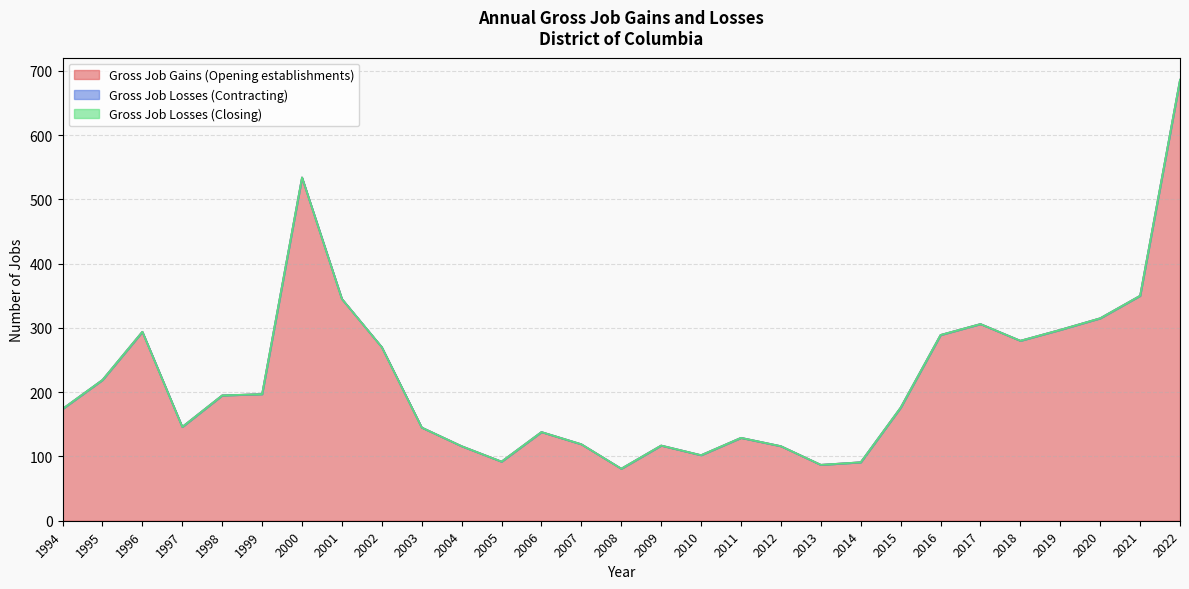

True or false: Gross Job Losses (Contracting) and Gross Job Gains (Opening establishments) cross at least once.

False